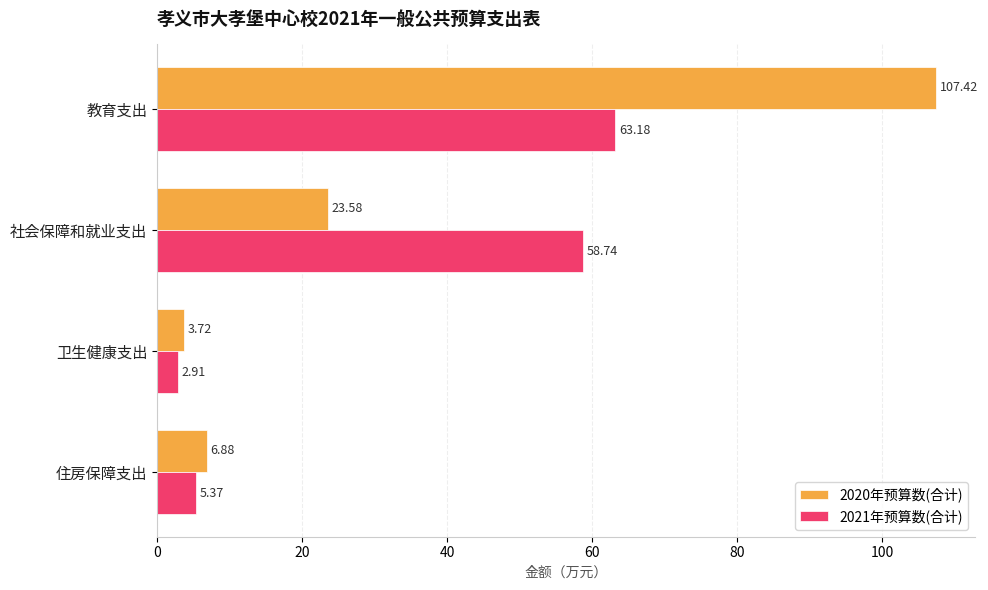

Where is 2021年预算数(合计) nearest to the value 33?

社会保障和就业支出